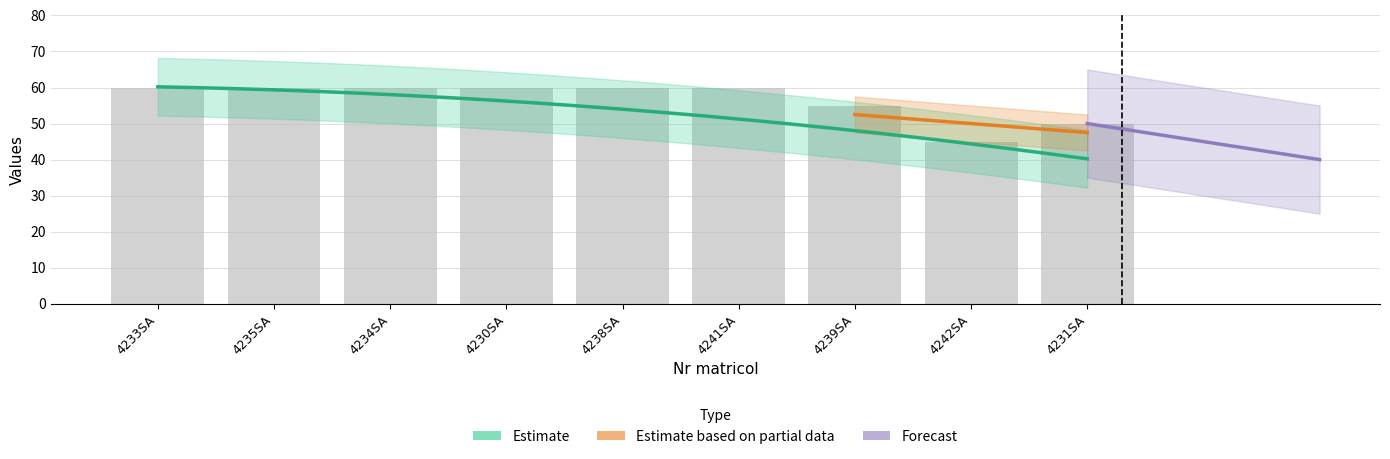

What is the maximum value shown in the chart?

60.0